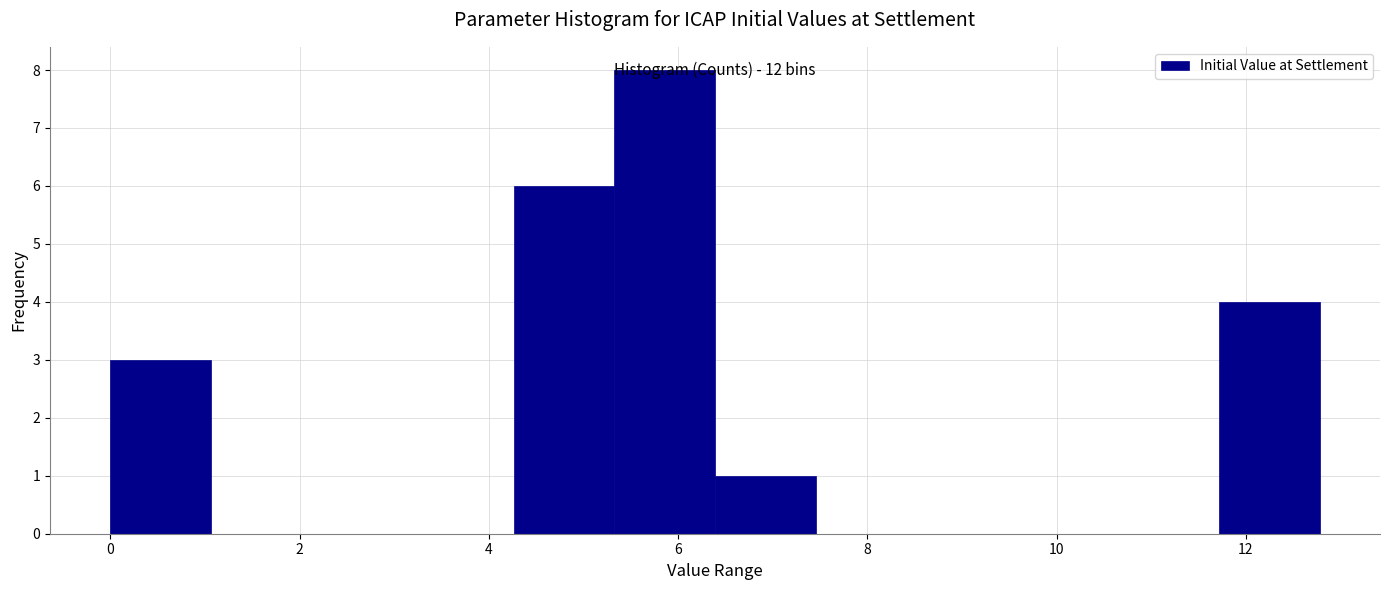

Which range on the x-axis has the tallest bar?

5.4 to 6.4